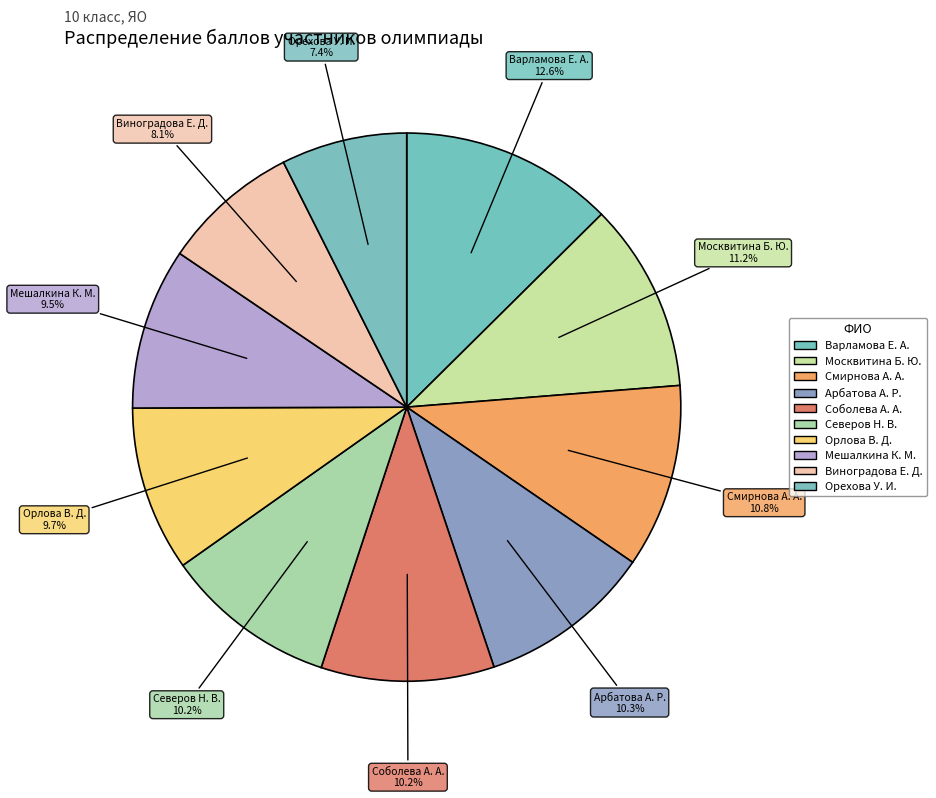

To the nearest percent, what is the difference between the largest and smallest slice percentages?

5%